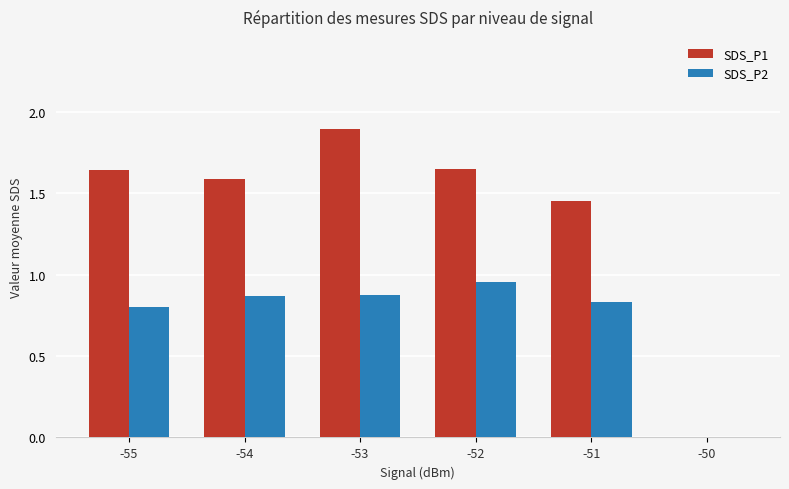

Is it true that SDS_P1 equals 1.0 at -50?

False